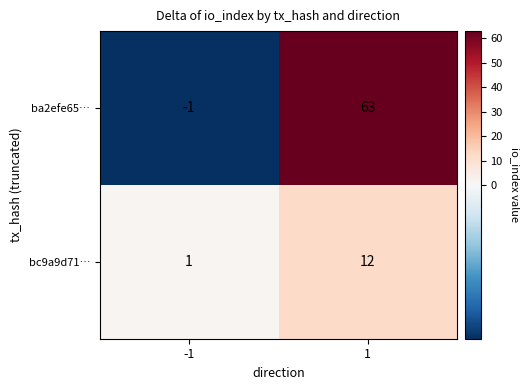

Is it true that ba2efe65… equals -1 at -1?

True